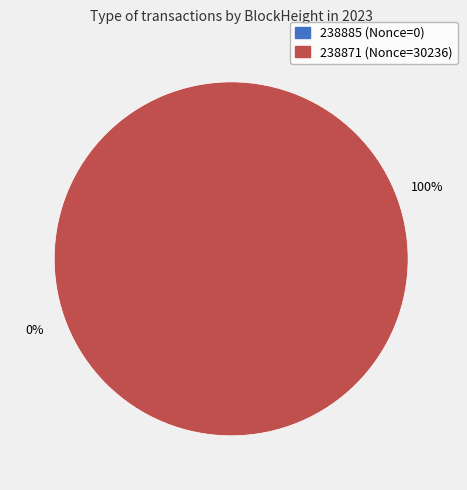

Is there any slice that represents more than half of the pie?

Yes